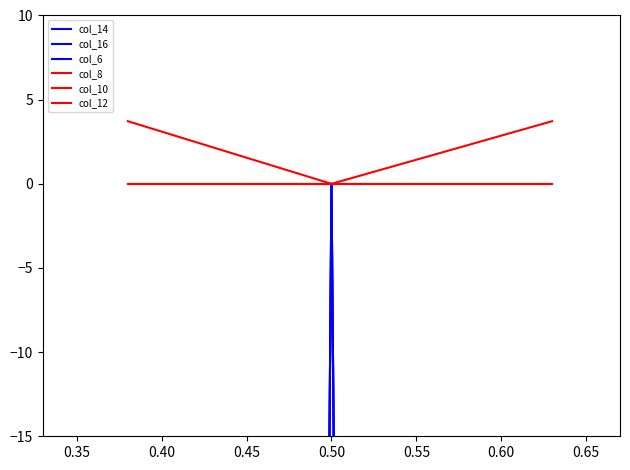

List the series in order of their peak value, highest first.

col_8, col_14, col_16, col_6, col_10, col_12